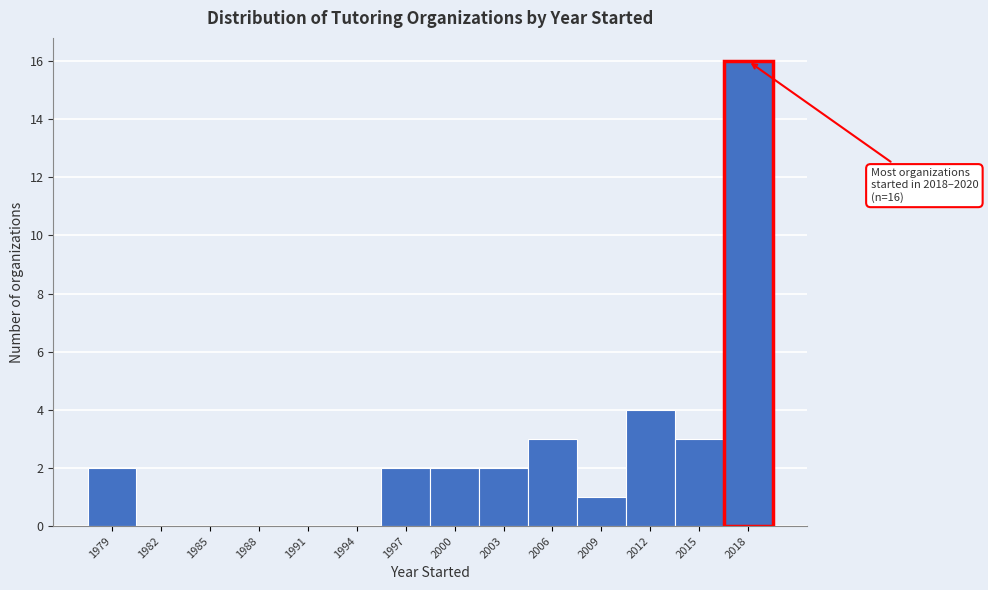

Reading left to right, transcribe all the data shown in this chart.

1979=2	1982=0	1985=0	1988=0	1991=0	1994=0	1997=2	2000=2	2003=2	2006=3	2009=1	2012=4	2015=3	2018=16